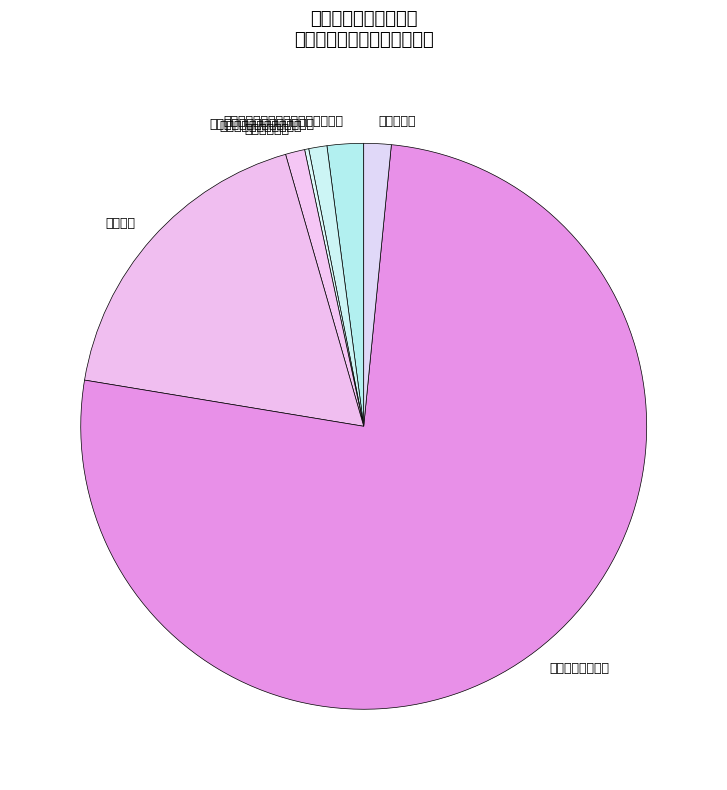

Is 一般行政管理事务 the majority of the pie?

Yes